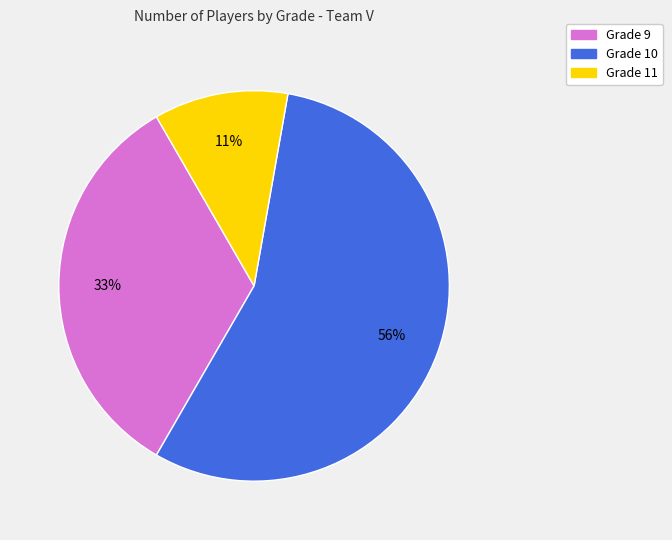

Does any single category account for the majority?

Yes